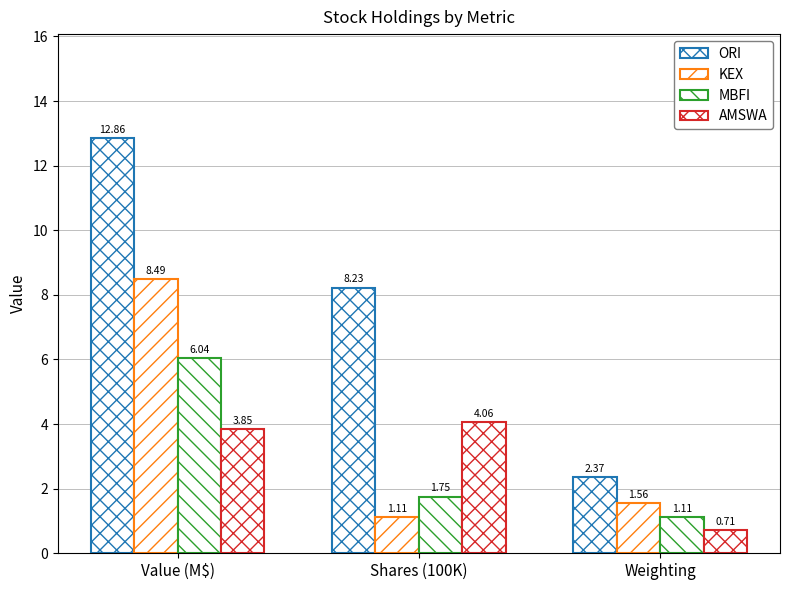

Reading right to left, what are all the values shown in this chart?

ORI: Weighting=2.4	Shares (100K)=8.2	Value (M$)=12.9
KEX: Weighting=1.6	Shares (100K)=1.1	Value (M$)=8.5
MBFI: Weighting=1.1	Shares (100K)=1.8	Value (M$)=6.0
AMSWA: Weighting=0.7	Shares (100K)=4.1	Value (M$)=3.9